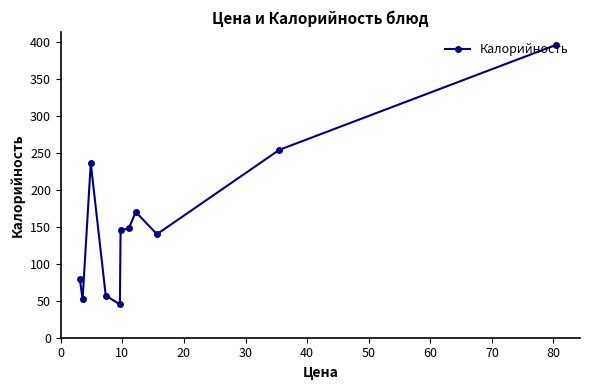

What is the smallest value displayed?

45